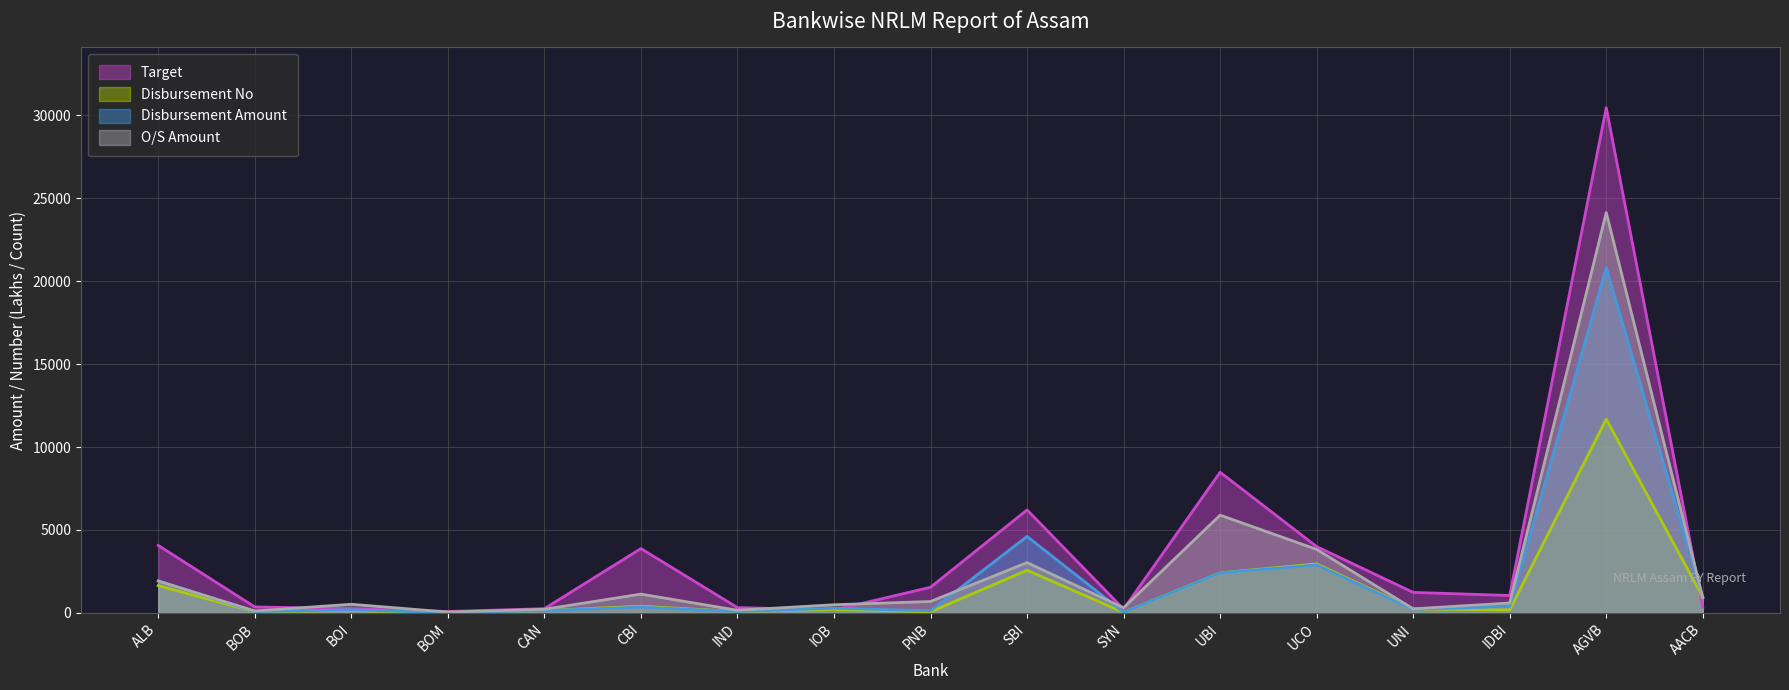

At which category does Disbursement No reach its first local peak?

BOI